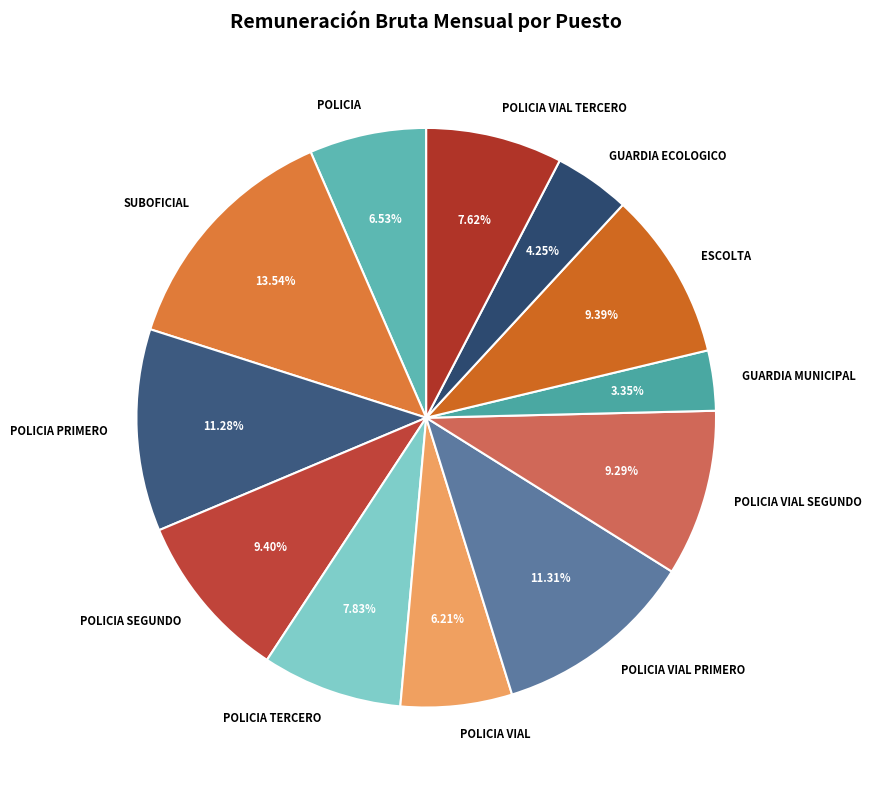

To the nearest percent, what portion does POLICIA represent?

7%